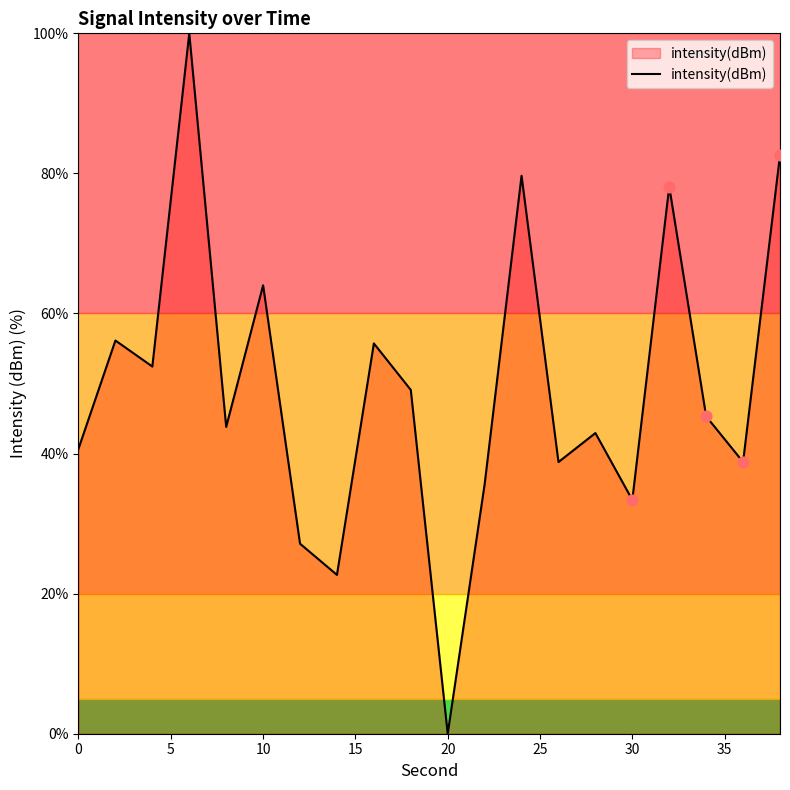

What is the maximum value shown in the chart?

100.0